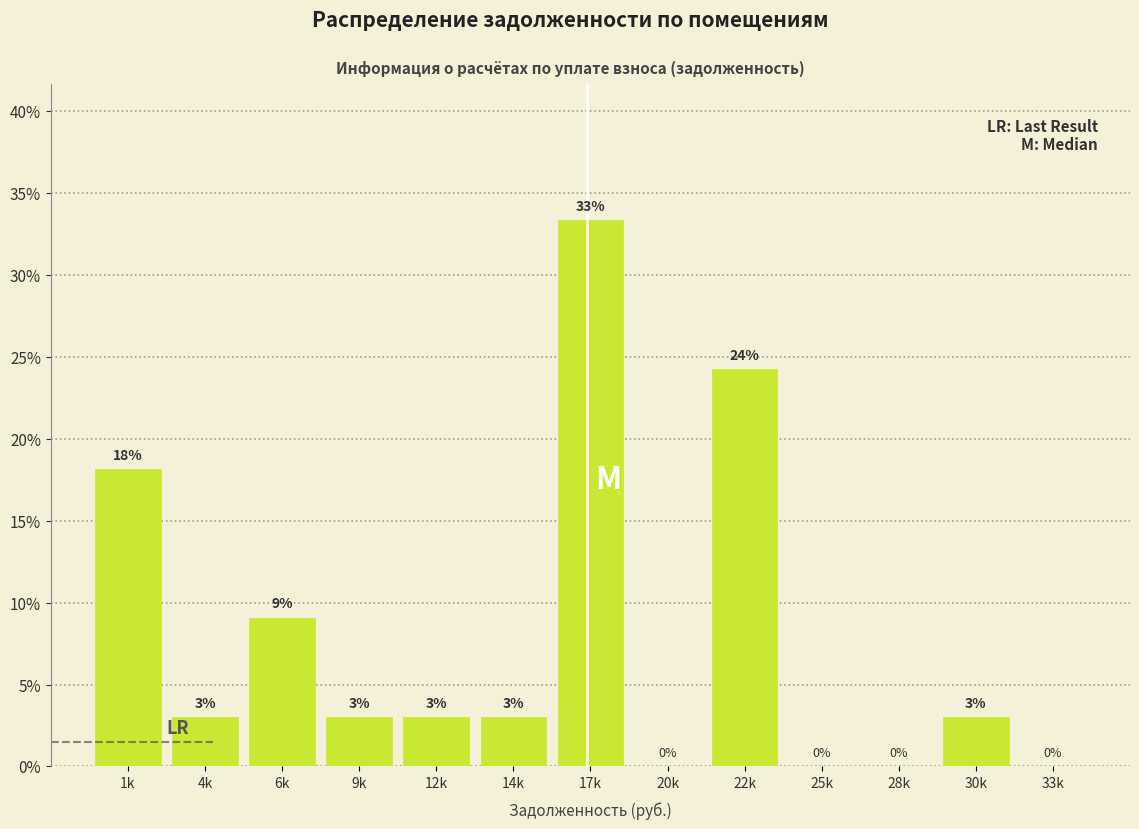

What is the greatest value displayed?

33.3